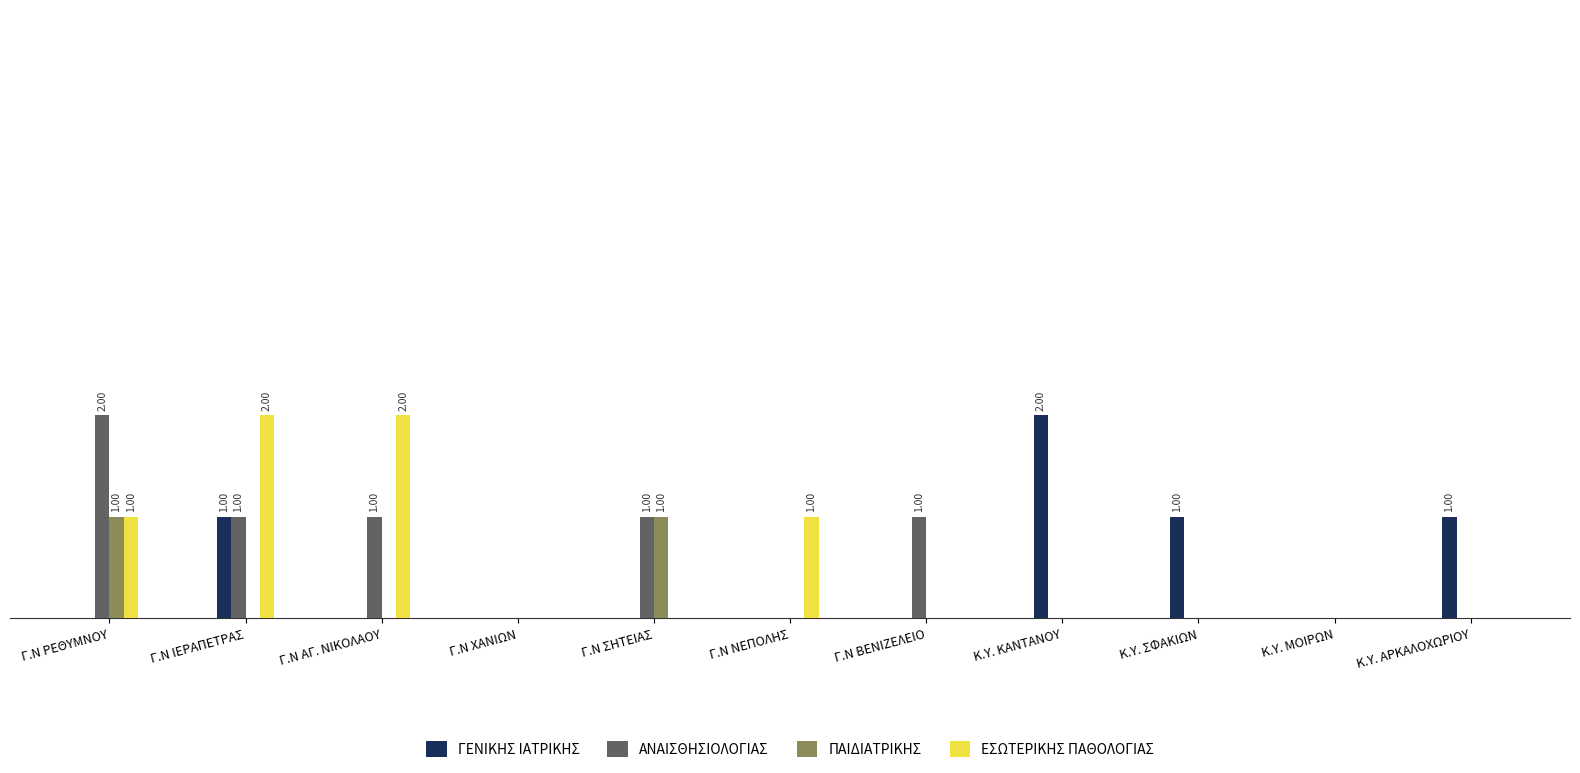

Which category has the lowest value across all series?

Γ.Ν ΡΕΘΥΜΝΟΥ